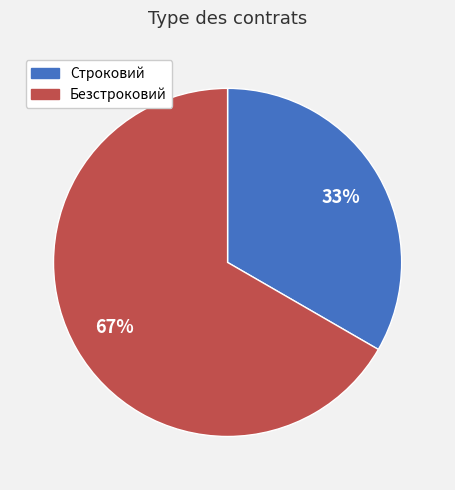

Is there a majority slice in this chart?

Yes